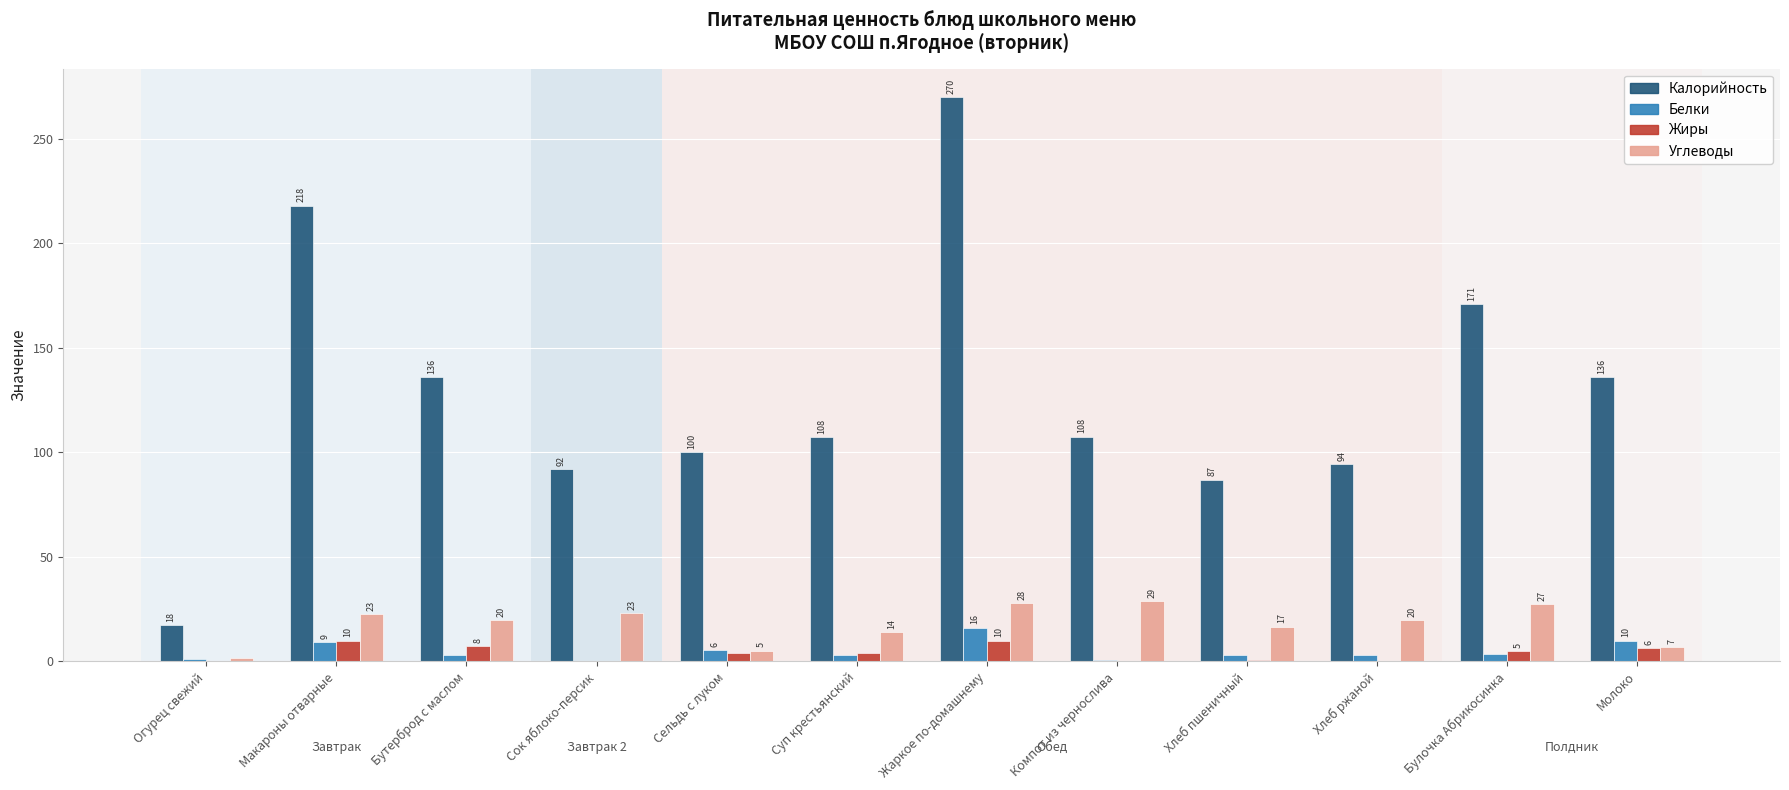

At which label is Жиры closest to 5?

Булочка Абрикосинка